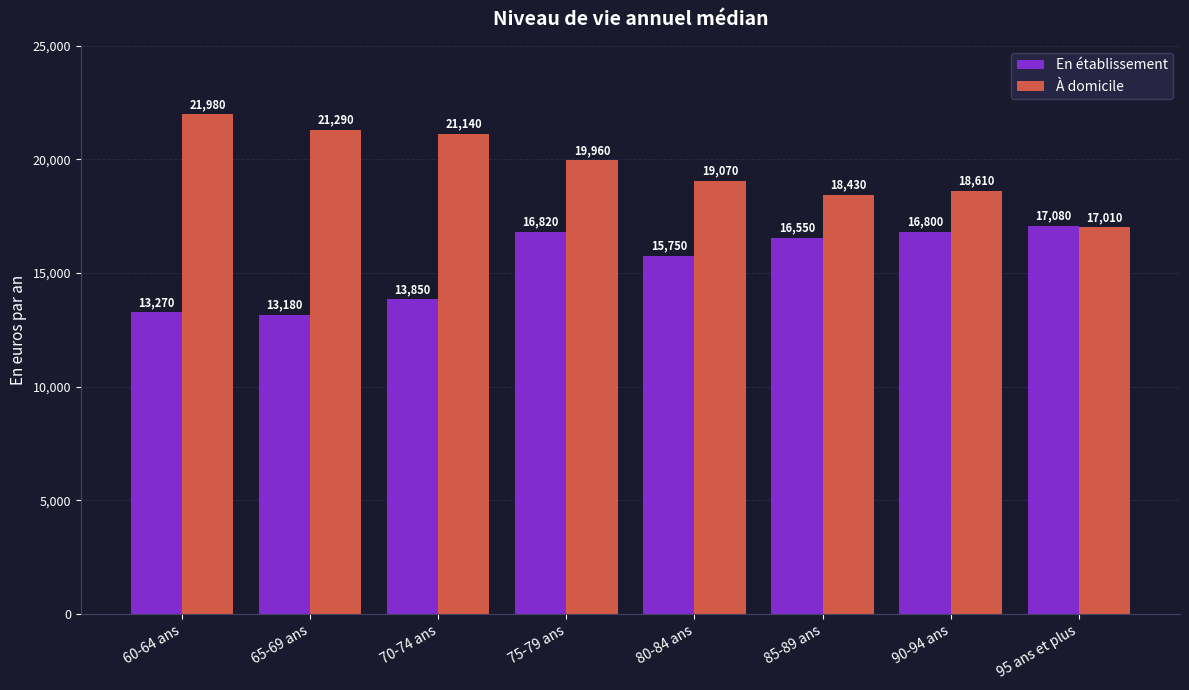

At which label does À domicile reach its peak?

60-64 ans